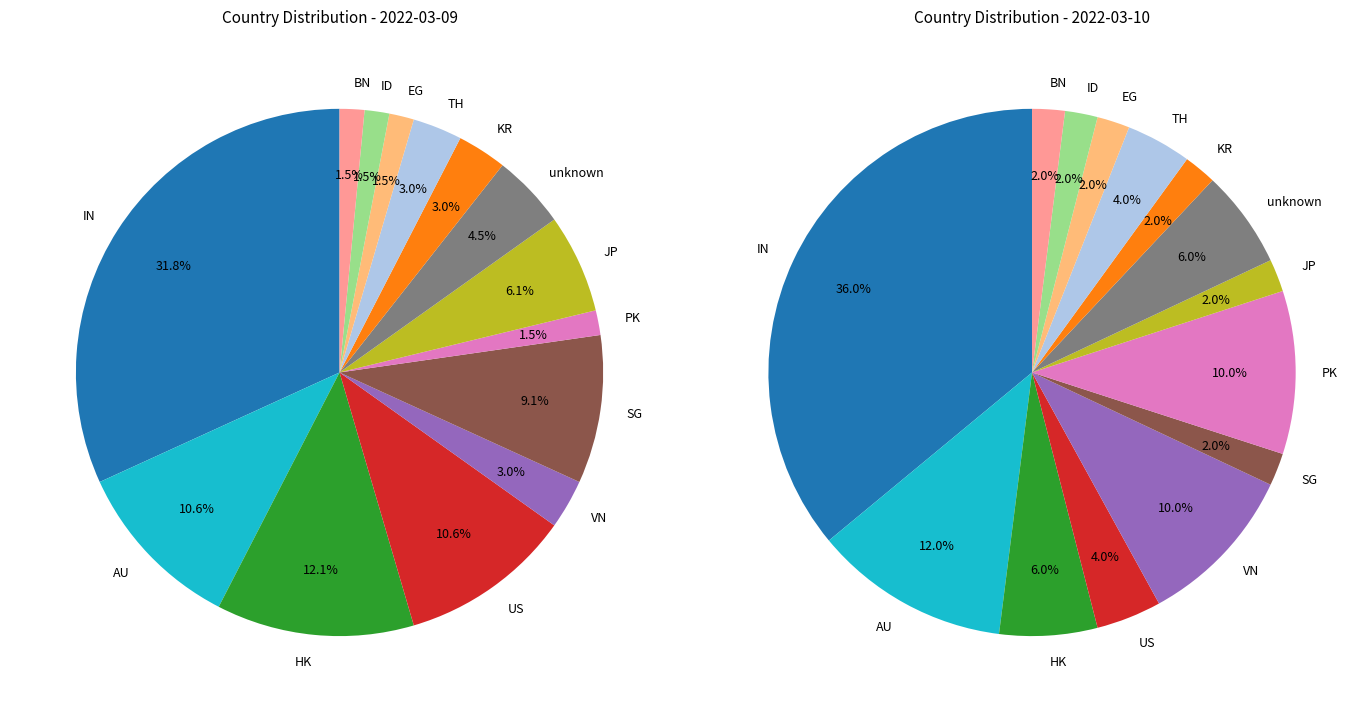

Which category has the biggest portion of the pie?

IN